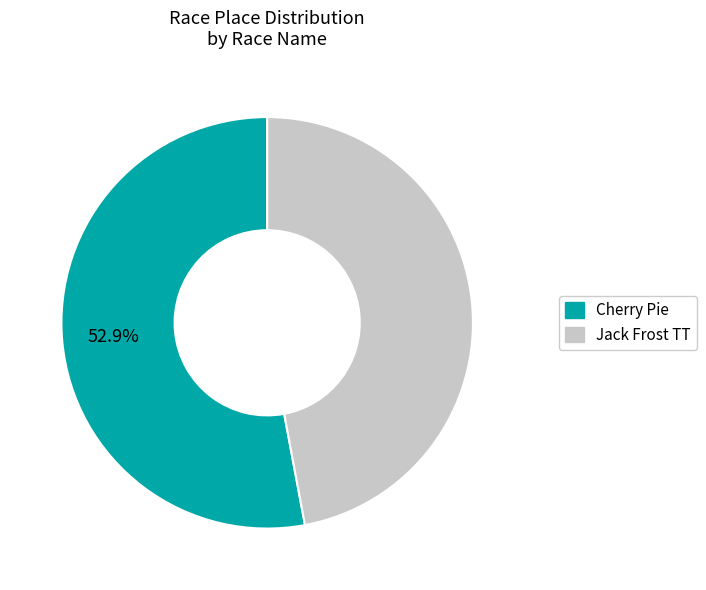

True or false: Cherry Pie accounts for 53% of the total.

True